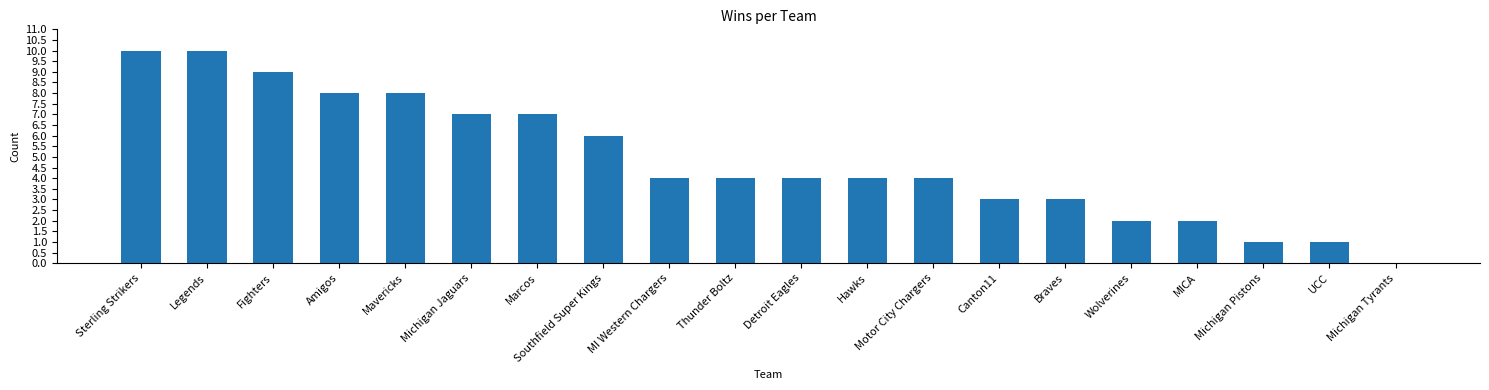

Reading left to right, list all the values displayed in this chart.

Sterling Strikers=10	Legends=10	Fighters=9	Amigos=8	Mavericks=8	Michigan Jaguars=7	Marcos=7	Southfield Super Kings=6	MI Western Chargers=4	Thunder Boltz=4	Detroit Eagles=4	Hawks=4	Motor City Chargers=4	Canton11=3	Braves=3	Wolverines=2	MICA=2	Michigan Pistons=1	UCC=1	Michigan Tyrants=0